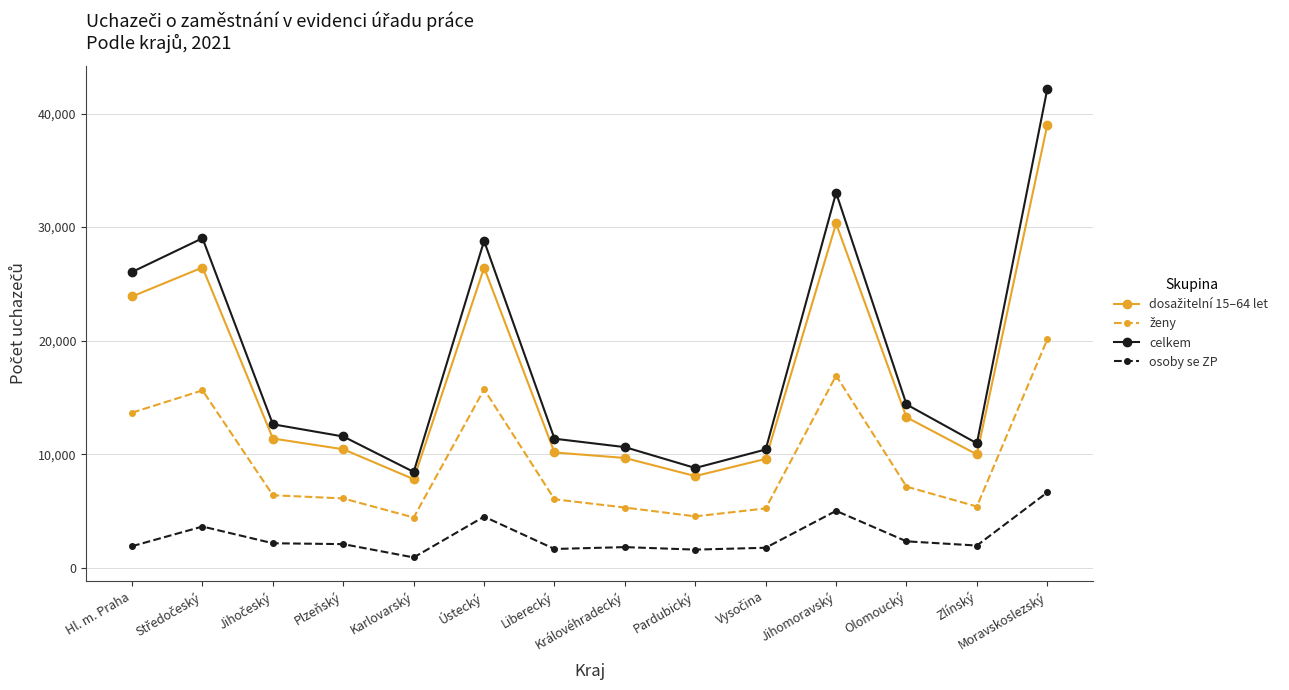

True or false: osoby se ZP and celkem cross at least once.

False